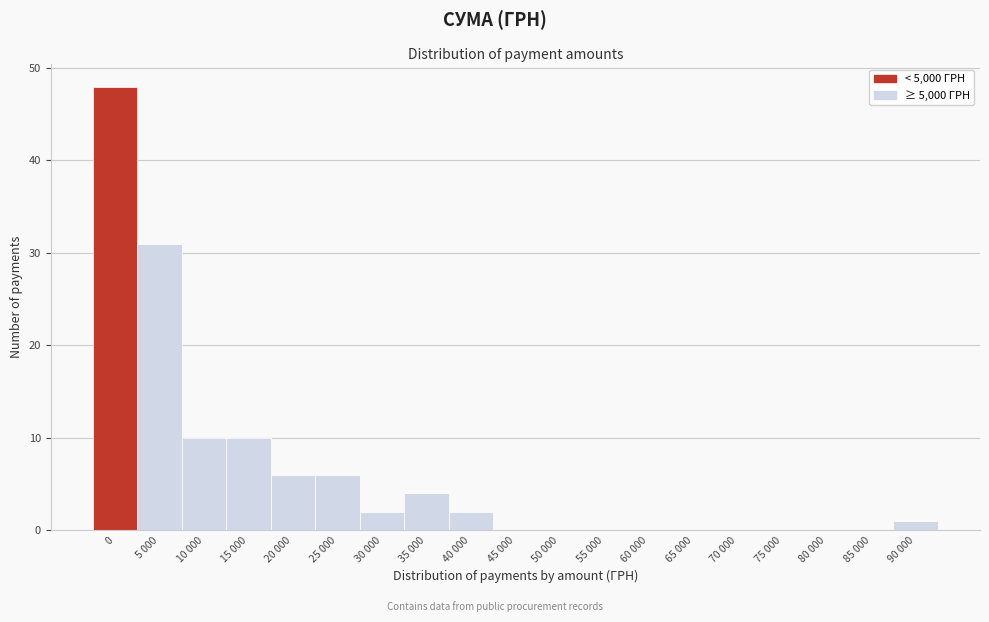

Reading left to right, extract all data points from this chart.

0=48	5 000=31	10 000=10	15 000=10	20 000=6	25 000=6	30 000=2	35 000=4	40 000=2	45 000=0	50 000=0	55 000=0	60 000=0	65 000=0	70 000=0	75 000=0	80 000=0	85 000=0	90 000=1